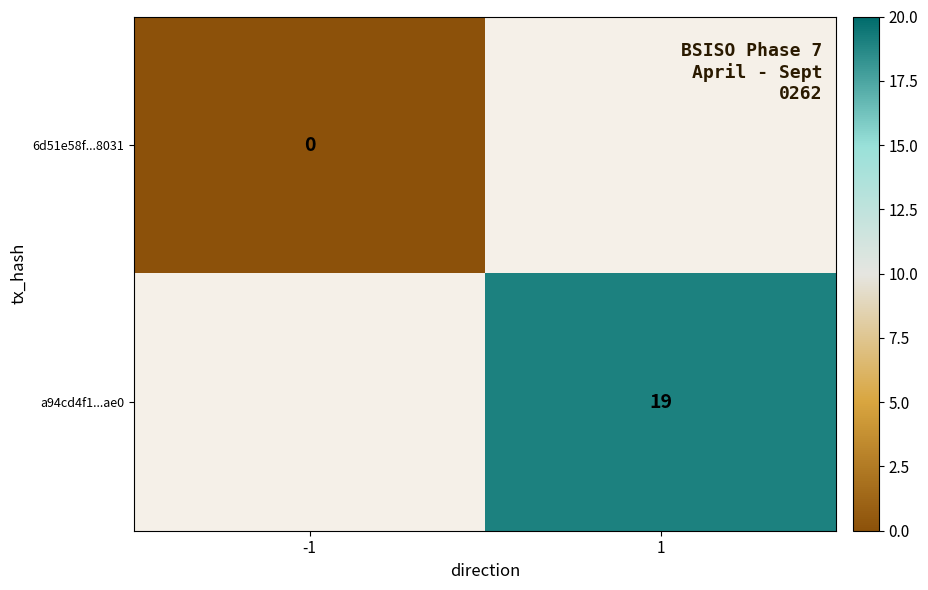

True or false: a94cd4f1...ae0 has a value of 30 at 1.

False